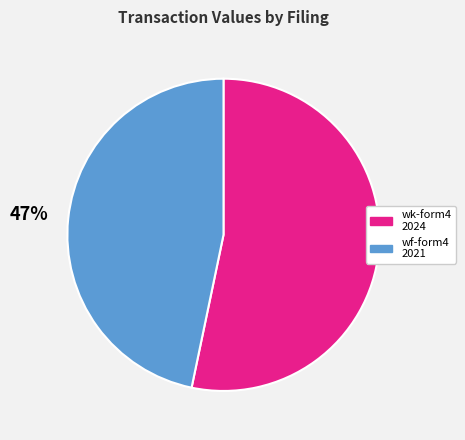

To the nearest percent, what is the average slice percentage?

50%